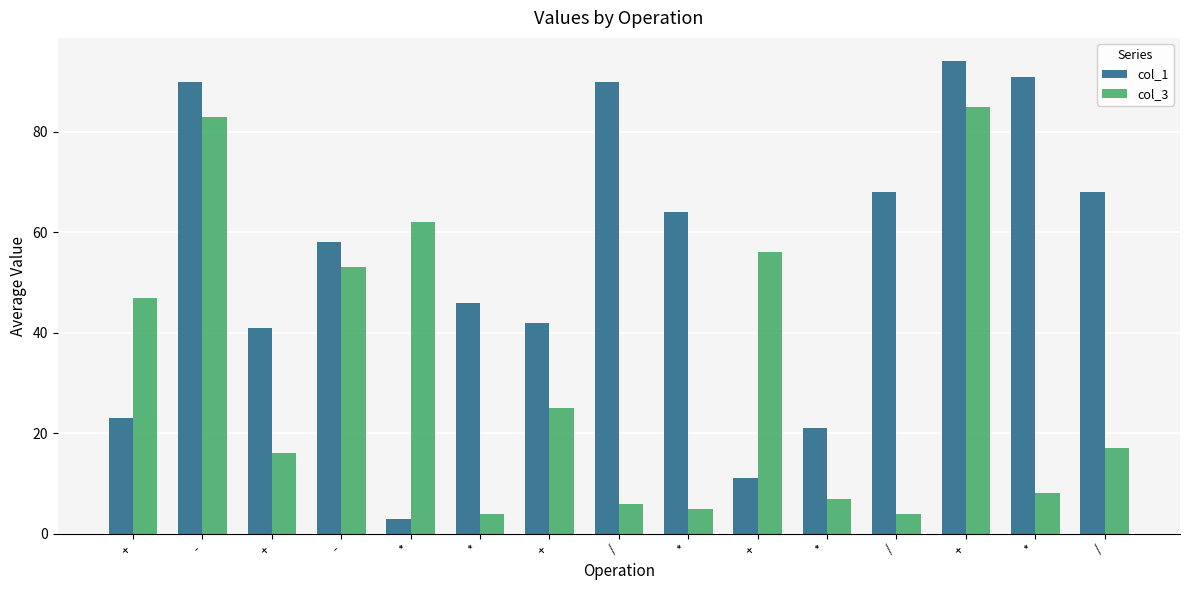

How many distinct data groups are displayed?

2